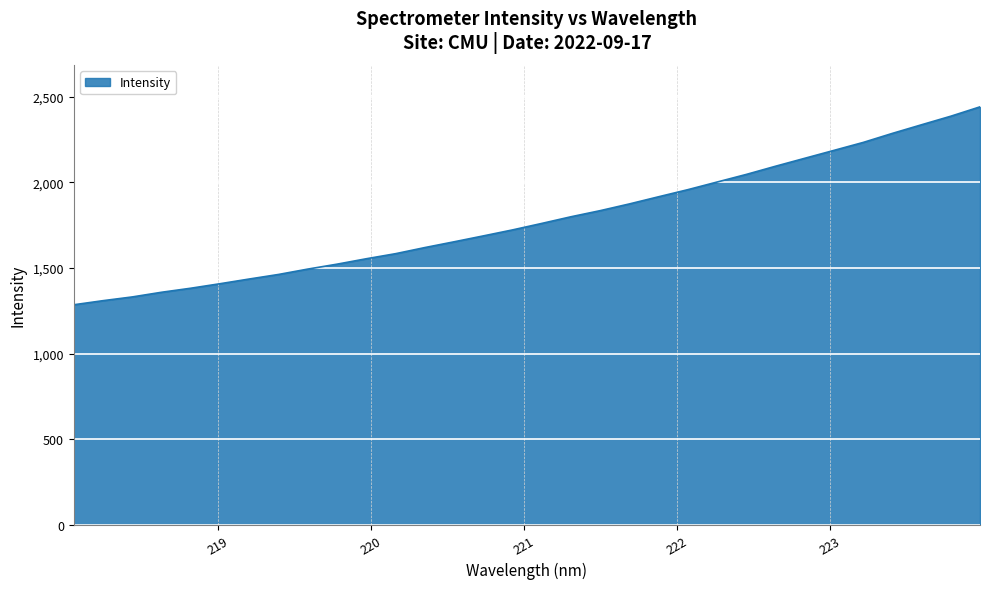

What is the maximum value shown in the chart?

2440.4